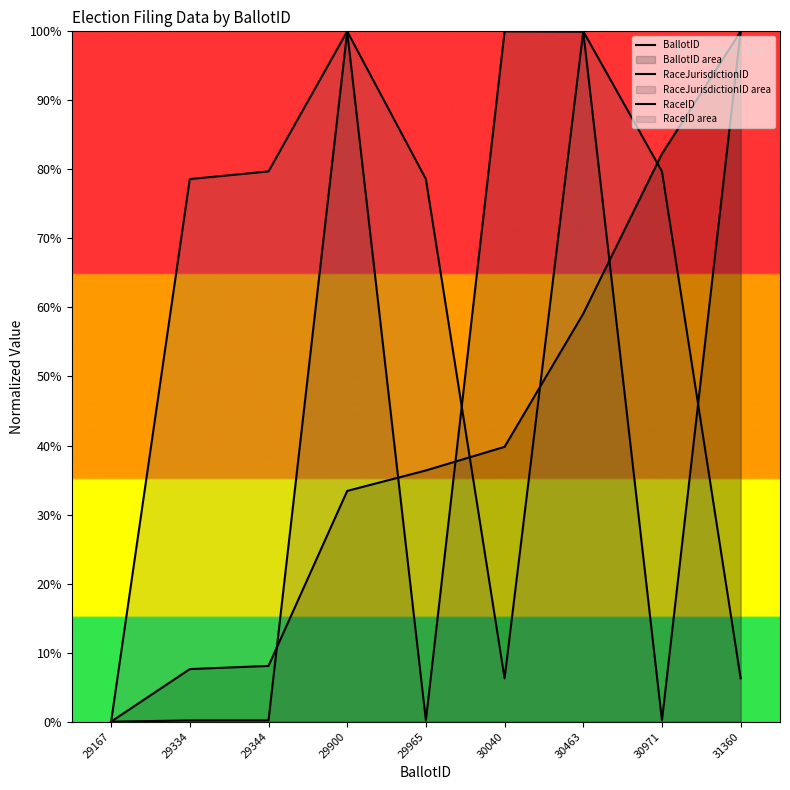

Between 29334 and 29900, which series saw the biggest shift?

RaceJurisdictionID